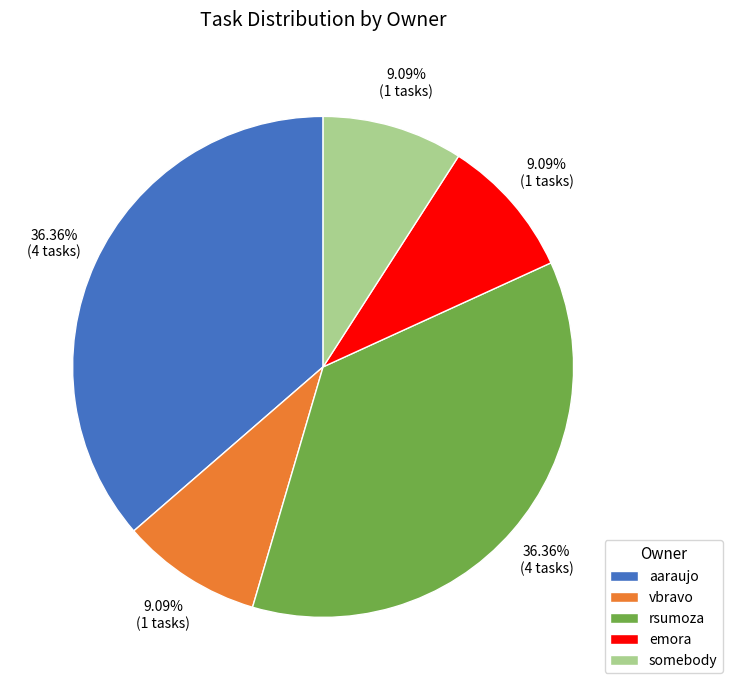

What percentage is the rsumoza slice, to the nearest percent?

36%